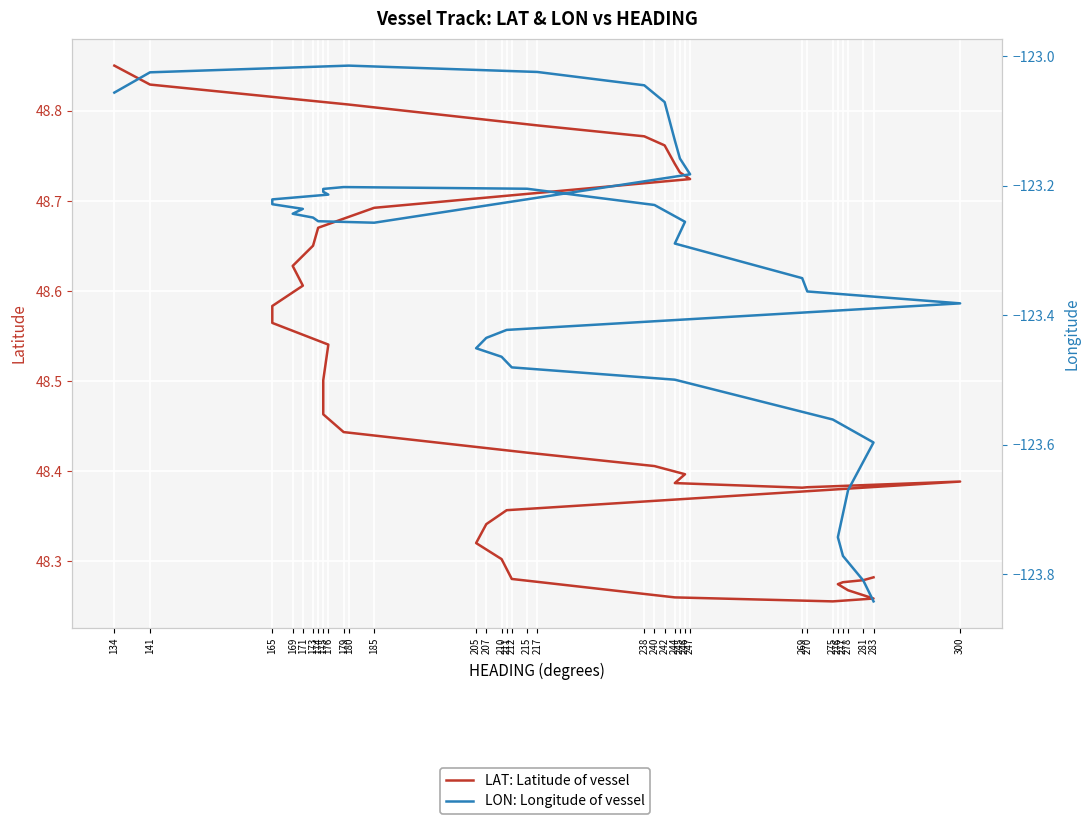

What is the sum of all LON: Longitude of vessel values?

-4933.0